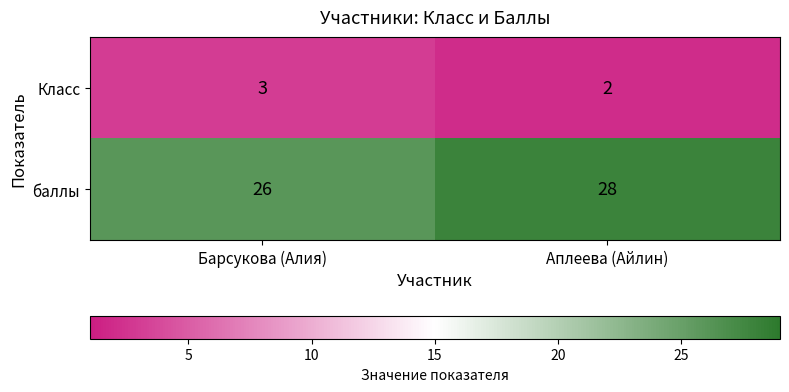

What is the total value across all series at Барсукова (Алия)?

29